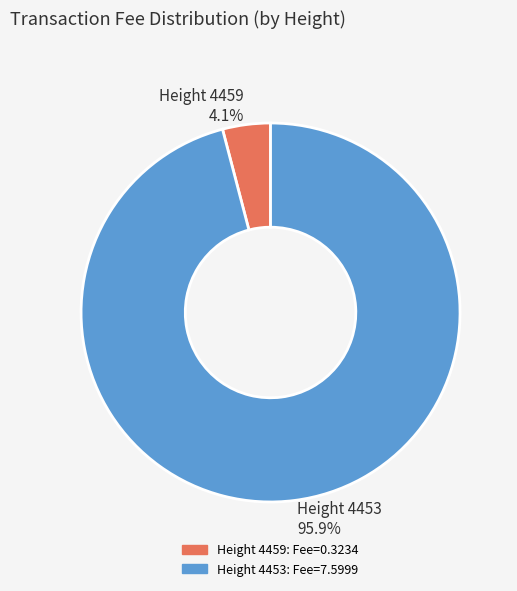

Is there any slice that represents more than half of the pie?

Yes